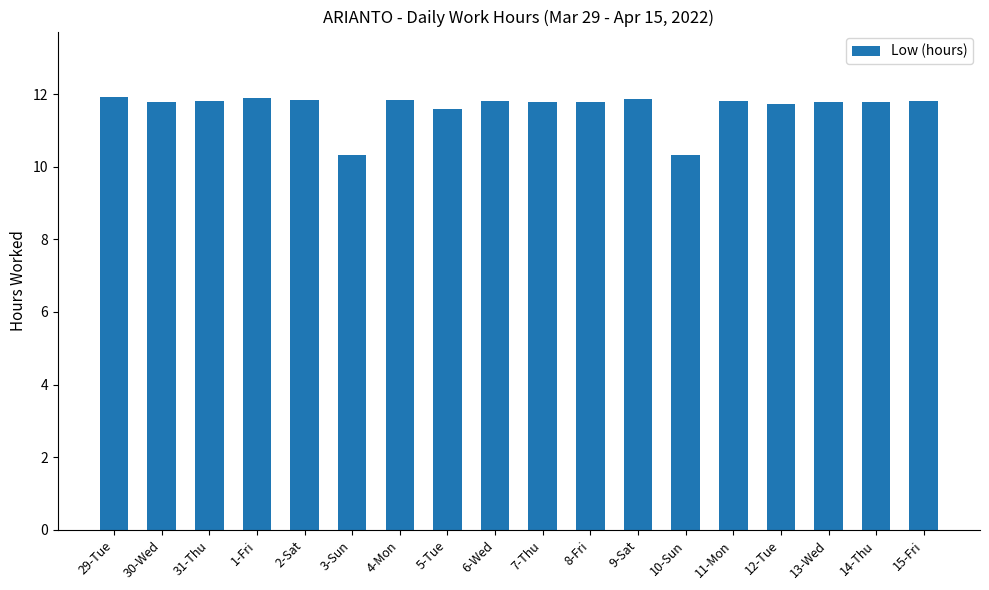

Approximately how many times larger is the value at 31-Thu compared to 15-Fri?

1.0